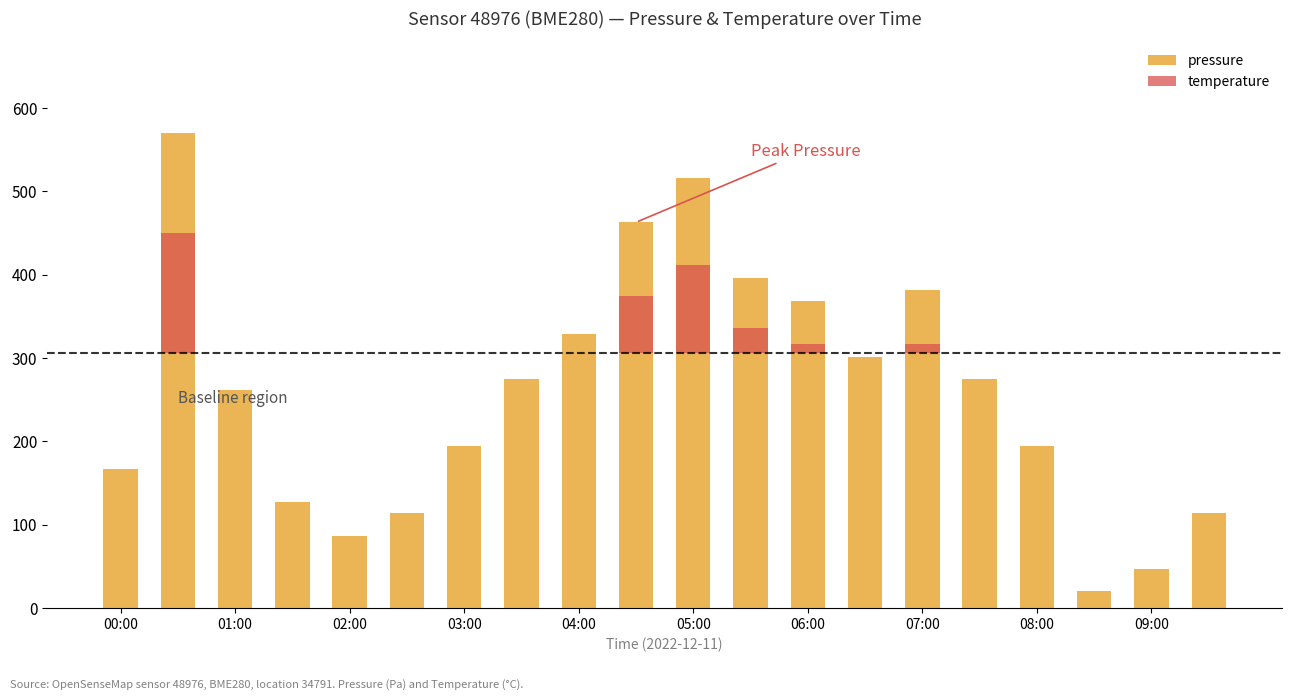

Is it true that temperature equals 85.6 at 05:00?

False